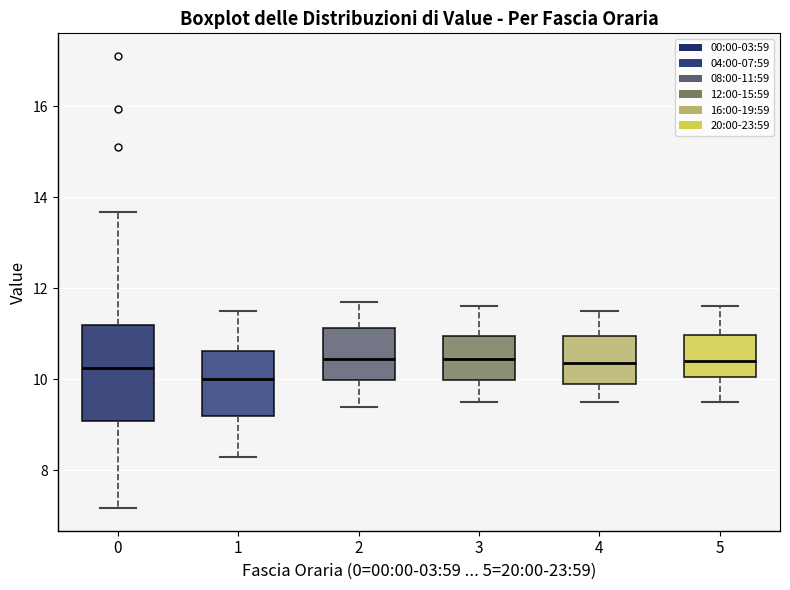

Which box has the lowest median line?

1